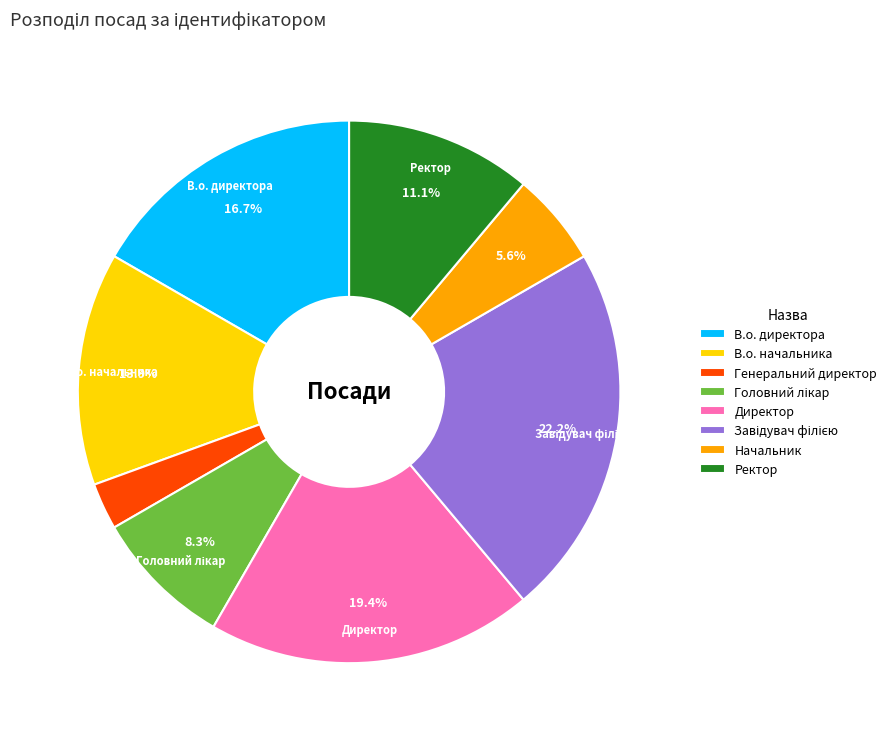

Is there a majority slice in this chart?

No